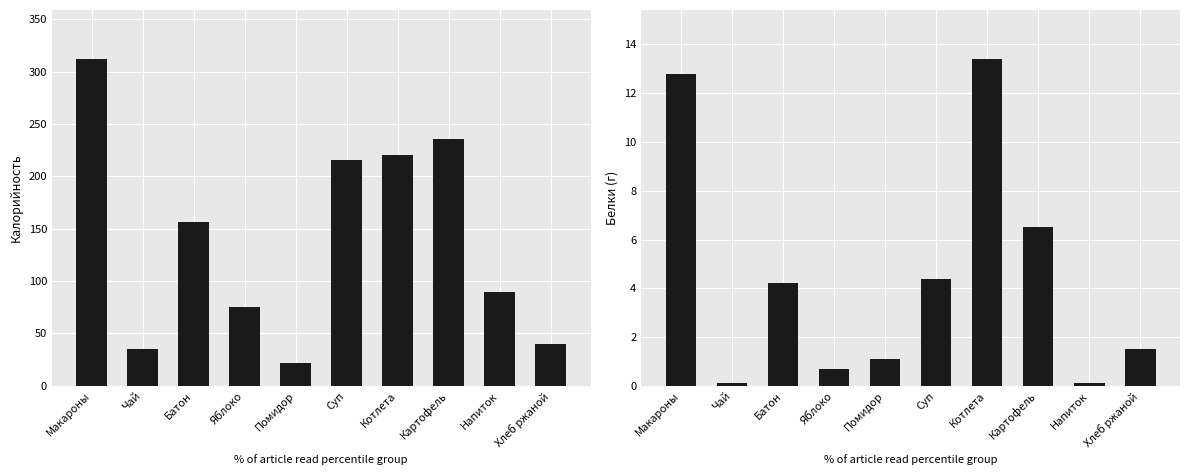

Between Хлеб ржаной and Яблоко, which is larger?

Яблоко